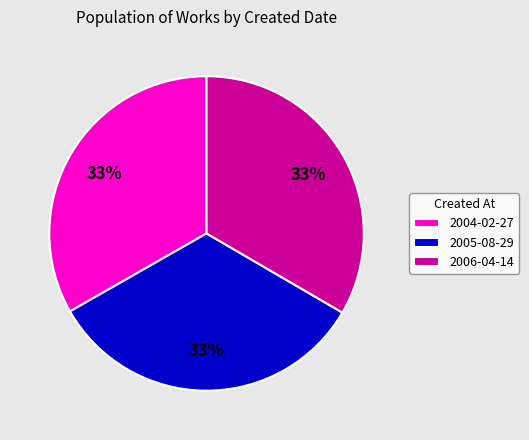

Is the sum of 2005-08-29 and 2006-04-14 greater than half?

Yes